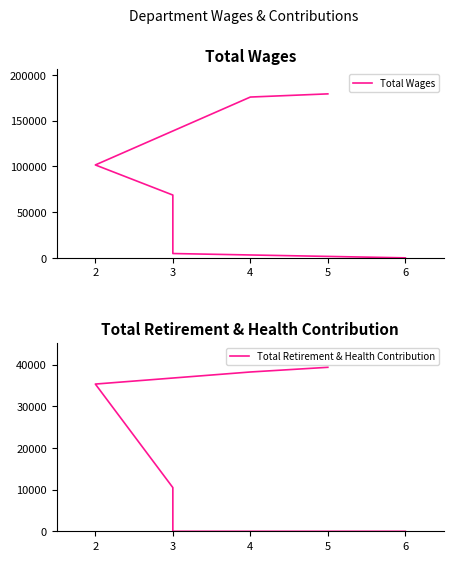

Does the chart have visible grid lines?

No